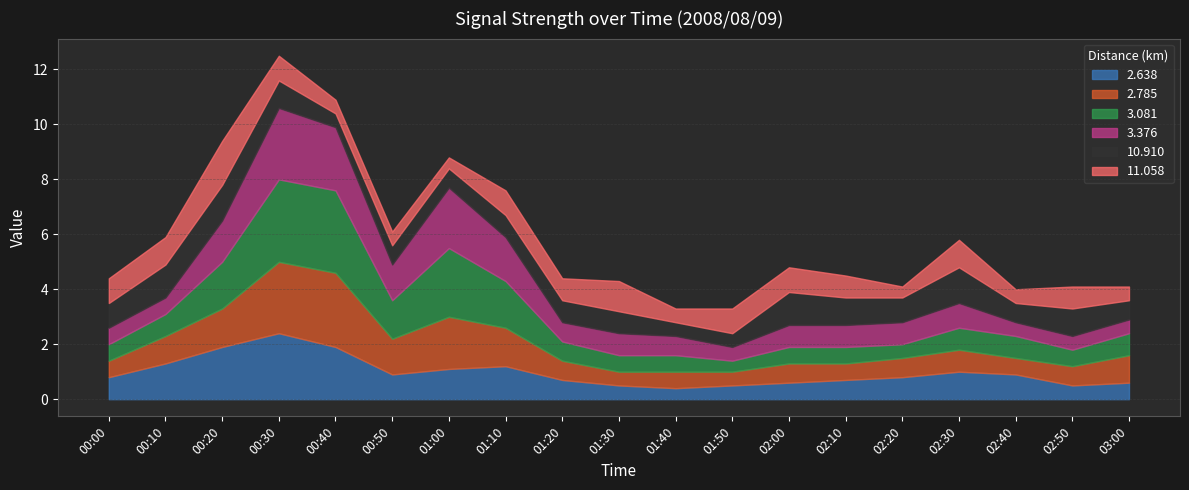

Reading left to right, extract all data points from this chart.

2.638: 0.8	1.3	1.9	2.4	1.9	0.9	1.1	1.2	0.7	0.5	0.4	0.5	0.6	0.7	0.8	1.0	0.9	0.5	0.6
2.785: 0.6	1.0	1.4	2.6	2.7	1.3	1.9	1.4	0.7	0.5	0.6	0.5	0.7	0.6	0.7	0.8	0.6	0.7	1.0
3.081: 0.6	0.8	1.7	3.0	3.0	1.4	2.5	1.7	0.7	0.6	0.6	0.4	0.6	0.6	0.5	0.8	0.8	0.6	0.8
3.376: 0.6	0.6	1.5	2.6	2.3	1.3	2.2	1.6	0.7	0.8	0.7	0.5	0.8	0.8	0.8	0.9	0.5	0.5	0.5
10.910: 0.9	1.2	1.3	1.0	0.5	0.7	0.7	0.8	0.8	0.8	0.5	0.5	1.2	1.0	0.9	1.3	0.7	1.0	0.7
11.058: 0.9	1.0	1.6	0.9	0.5	0.5	0.4	0.9	0.8	1.1	0.5	0.9	0.9	0.8	0.4	1.0	0.5	0.8	0.5